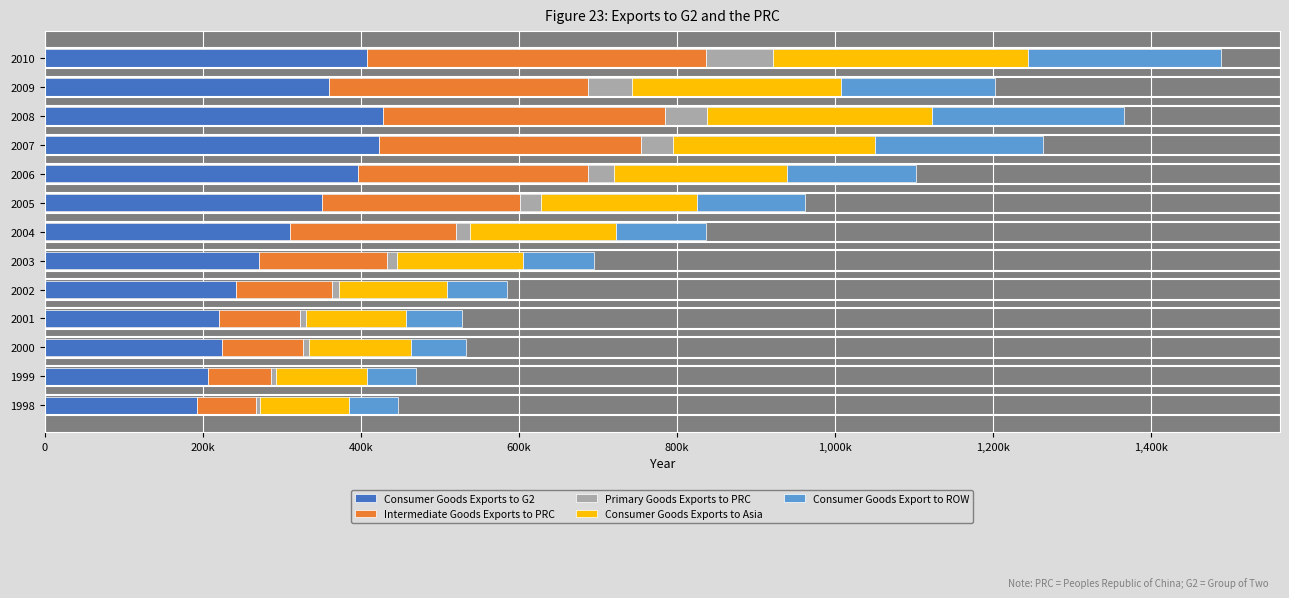

Reading left to right, what are all the values shown in this chart?

Consumer Goods Exports to G2: 193005	206601	223996	220368	242019	271314	309939	351406	395859	423051	428038	359579	408049
Intermediate Goods Exports to PRC: 74793	80169	102245	102080	121893	161898	210161	249915	292101	331508	356147	327872	429150
Primary Goods Exports to PRC: 4633	5373	7978	7598	8994	12638	18286	26181	32167	40833	54346	55852	84438
Consumer Goods Exports to Asia: 112382	115443	128891	127213	135769	158927	184740	198279	218995	254601	283733	263717	322558
Consumer Goods Export to ROW: 61882	62295	69988	70968	76259	90514	114116	136075	162694	212624	243455	195273	244116